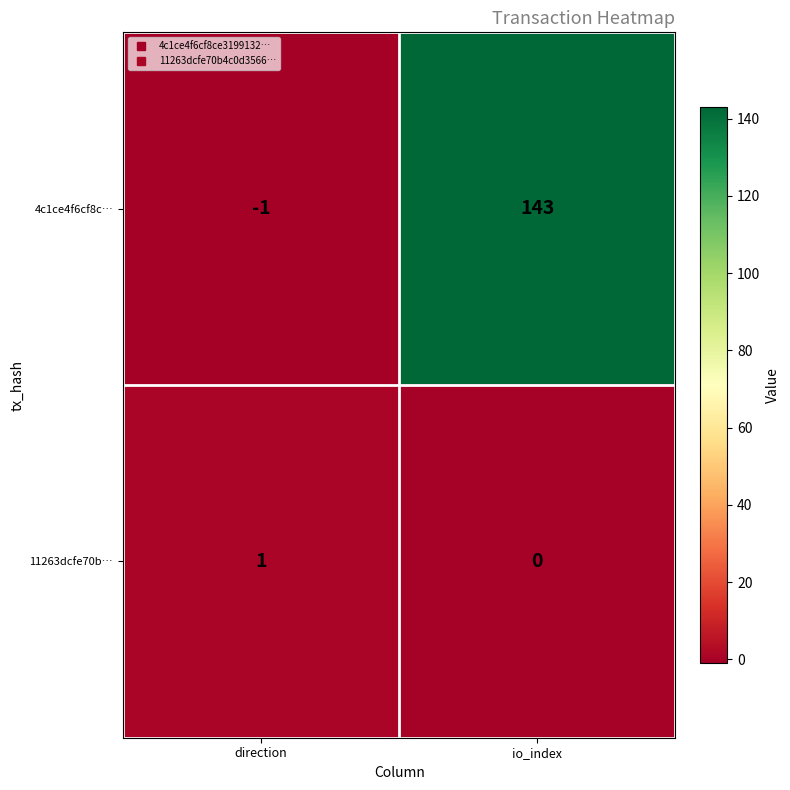

Reading left to right, extract all data points from this chart.

4c1ce4f6cf8c…: direction=-1	io_index=143
11263dcfe70b…: direction=1	io_index=0